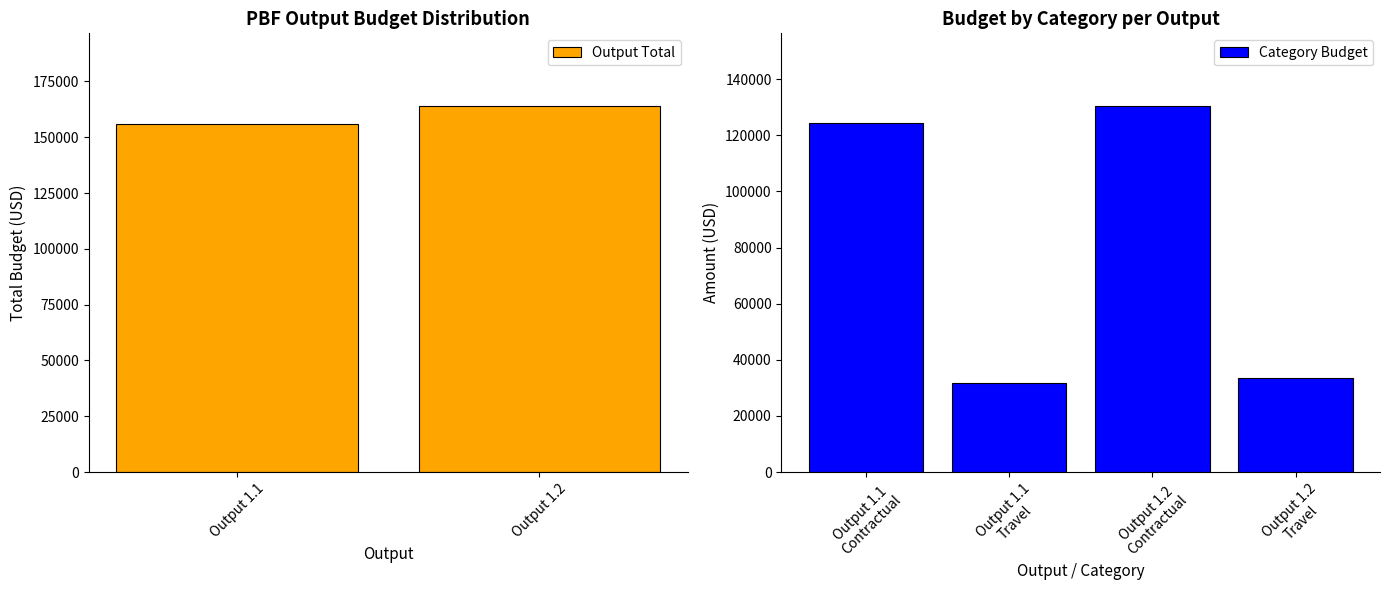

What is the change in value from Contractual 1.1 to Travel 1.2?

-90800